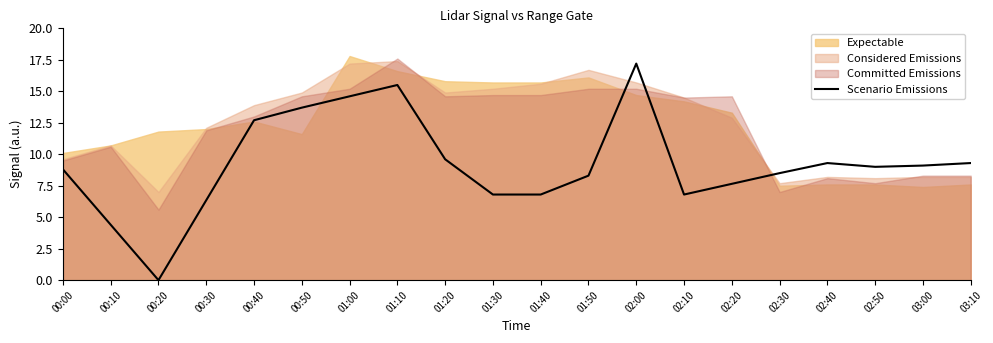

What is the difference between the values at 00:00 and 00:30?

2.5